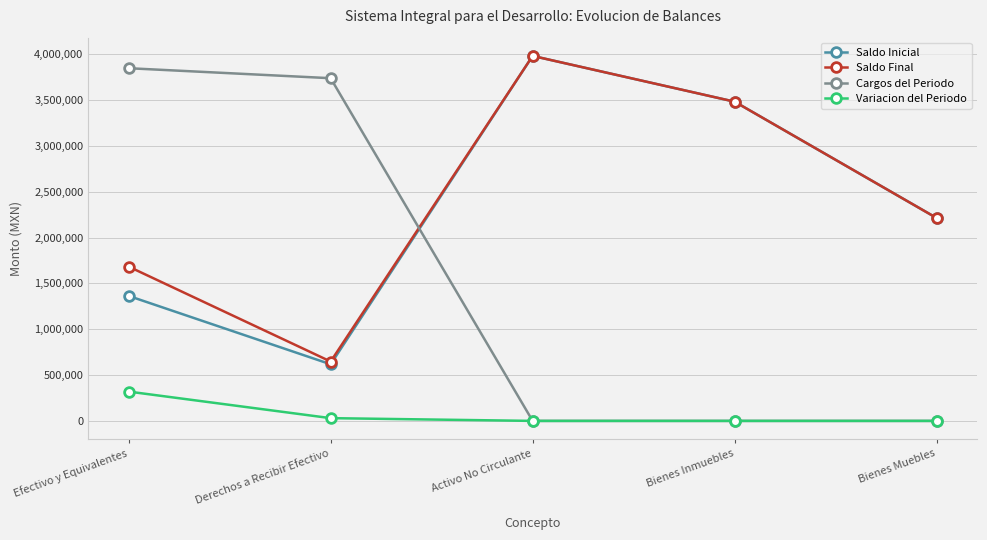

How many lines are shown in the chart?

4